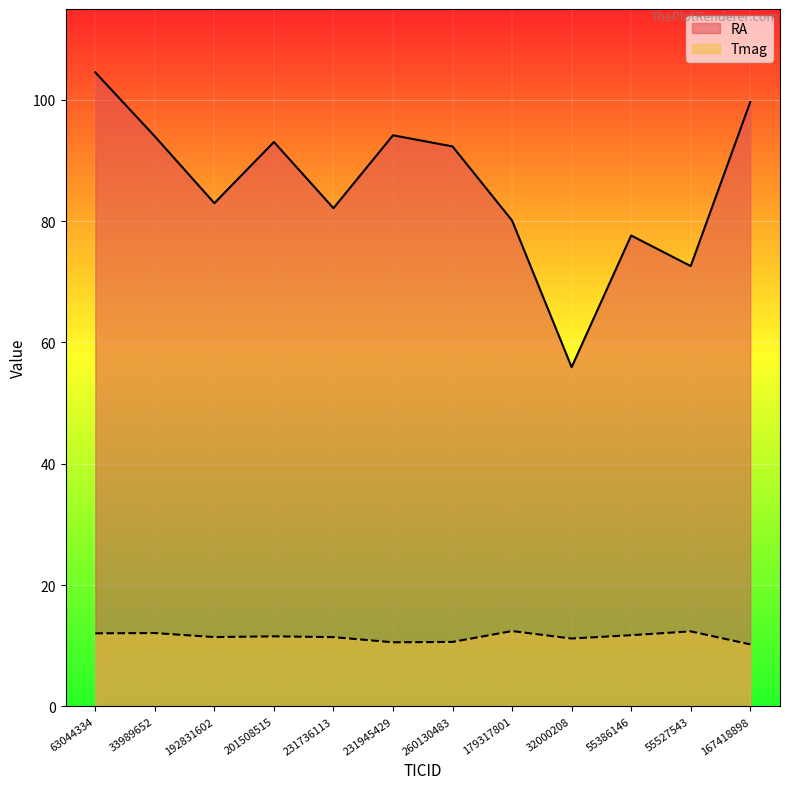

How many interior local valleys does the RA series have?

4